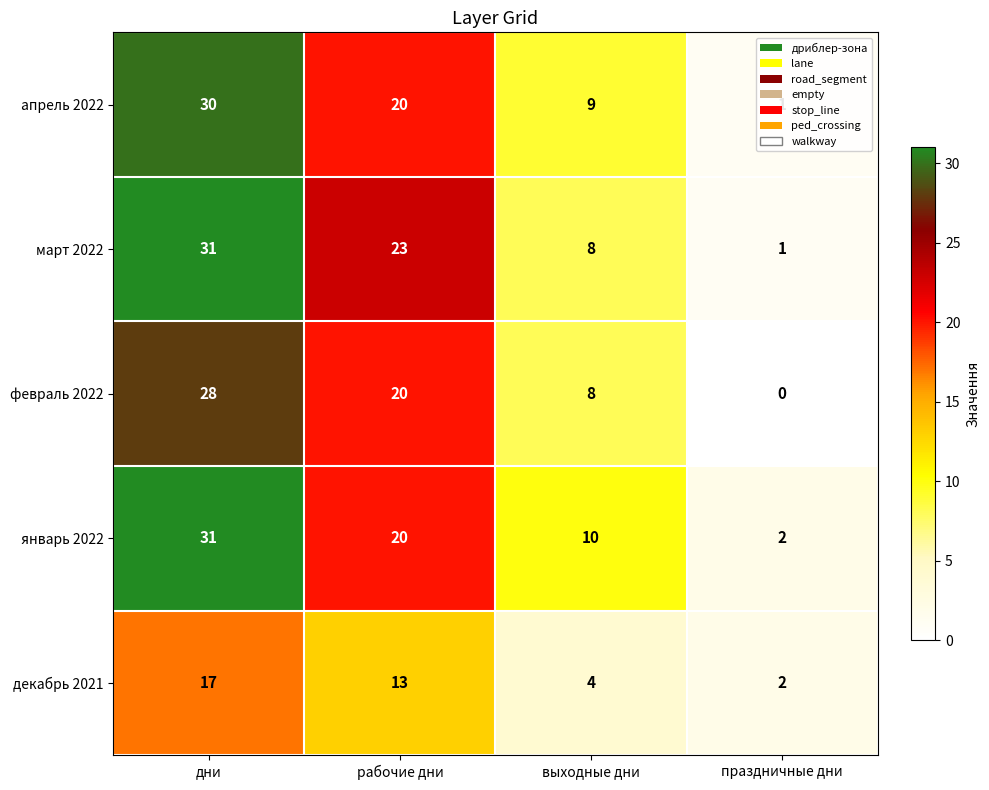

Rank the categories by январь 2022 value from lowest to highest.

праздничные дни, выходные дни, рабочие дни, дни